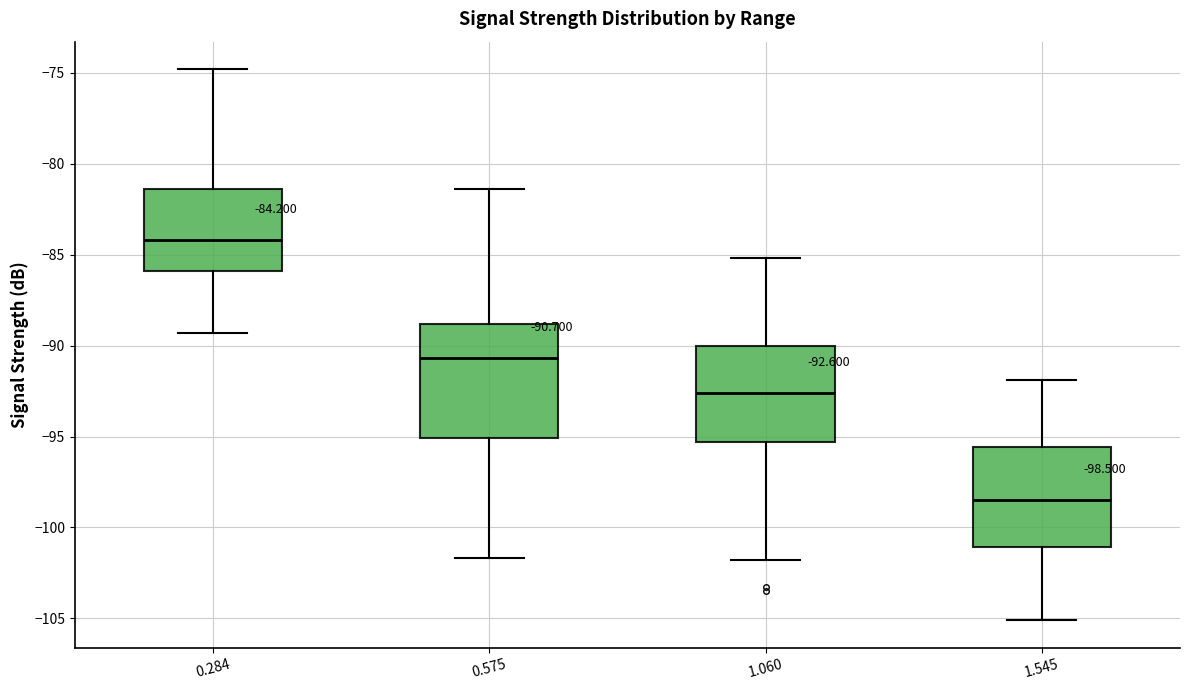

Which box's median line is the lowest?

1.545